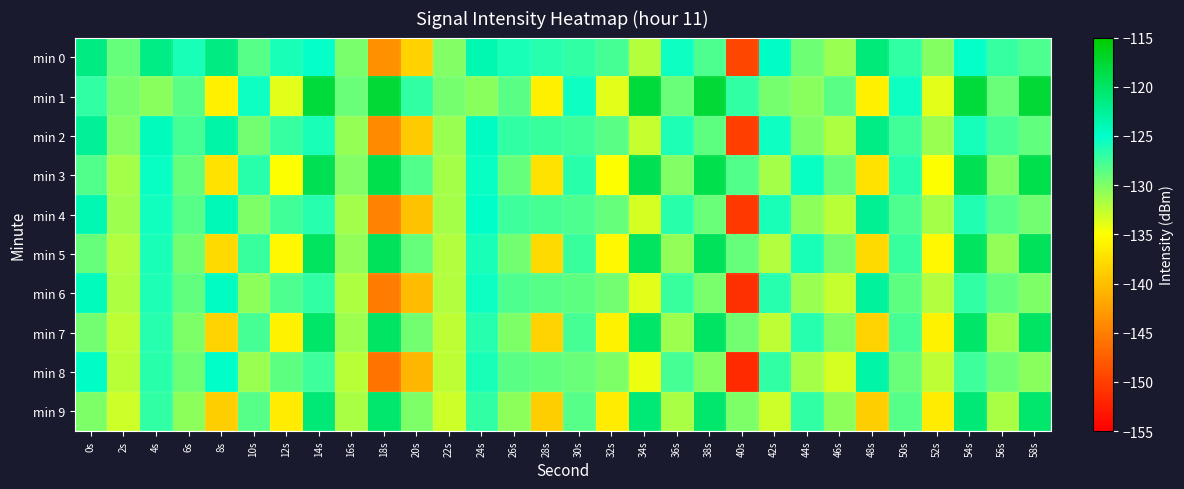

List the series in order of their peak value, highest first.

min 1, min 3, min 5, min 7, min 9, min 0, min 2, min 4, min 6, min 8